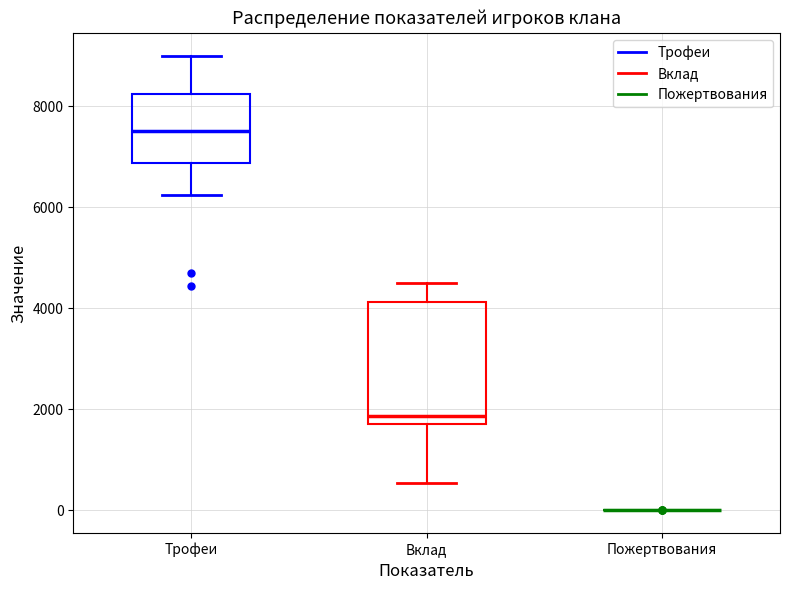

Where is the lower edge of the box for Трофеи on the y-axis? The values are not printed on the chart, so give them approximately, as read against the axis.

6800